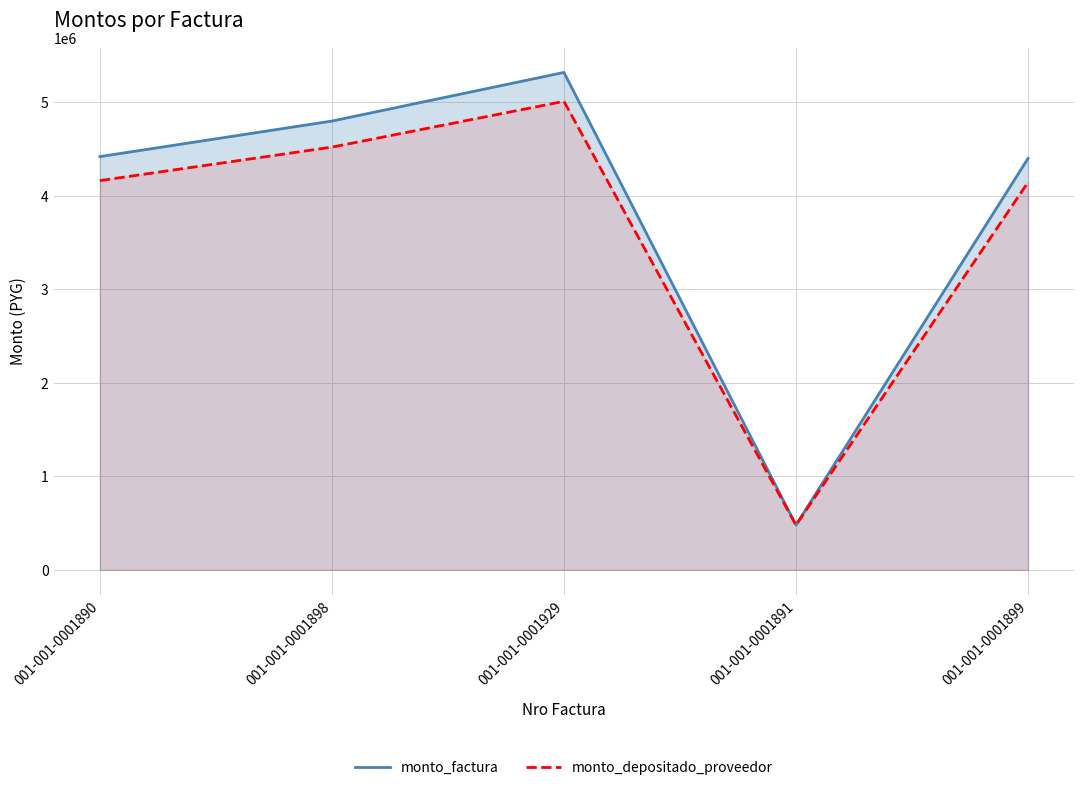

Rank the series by their average value, from lowest to highest.

monto_depositado_proveedor, monto_factura